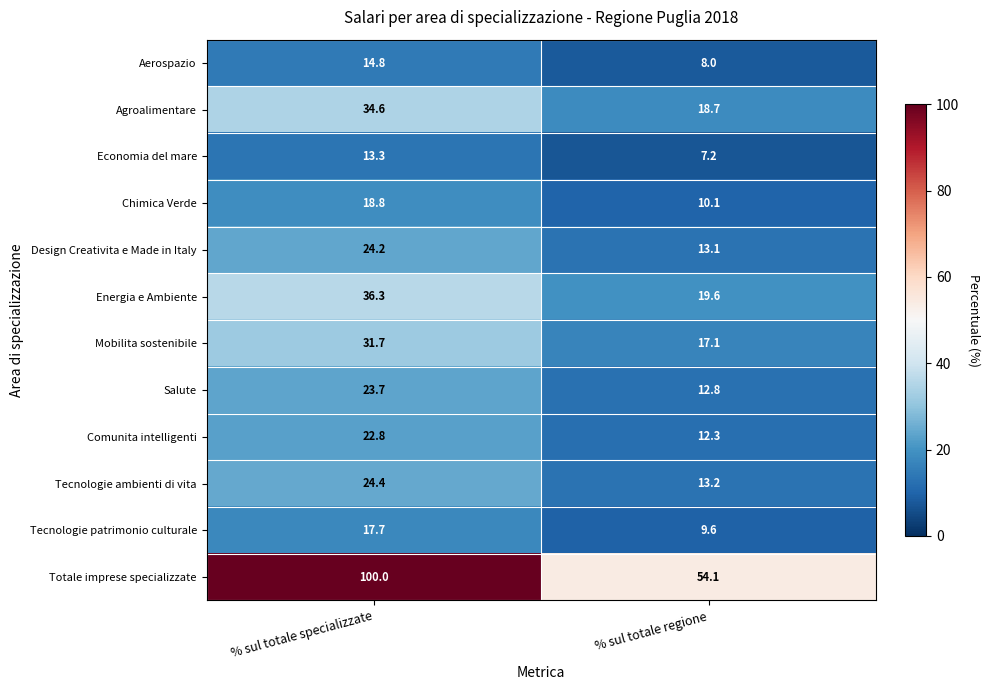

Which series has the widest spread of values?

Totale imprese specializzate